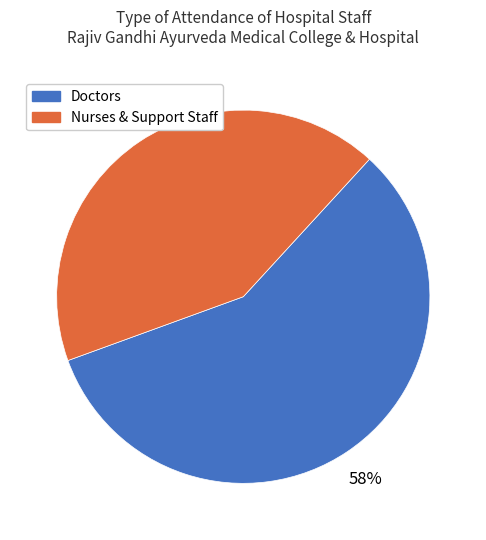

To the nearest percent, what is the average slice percentage?

50%